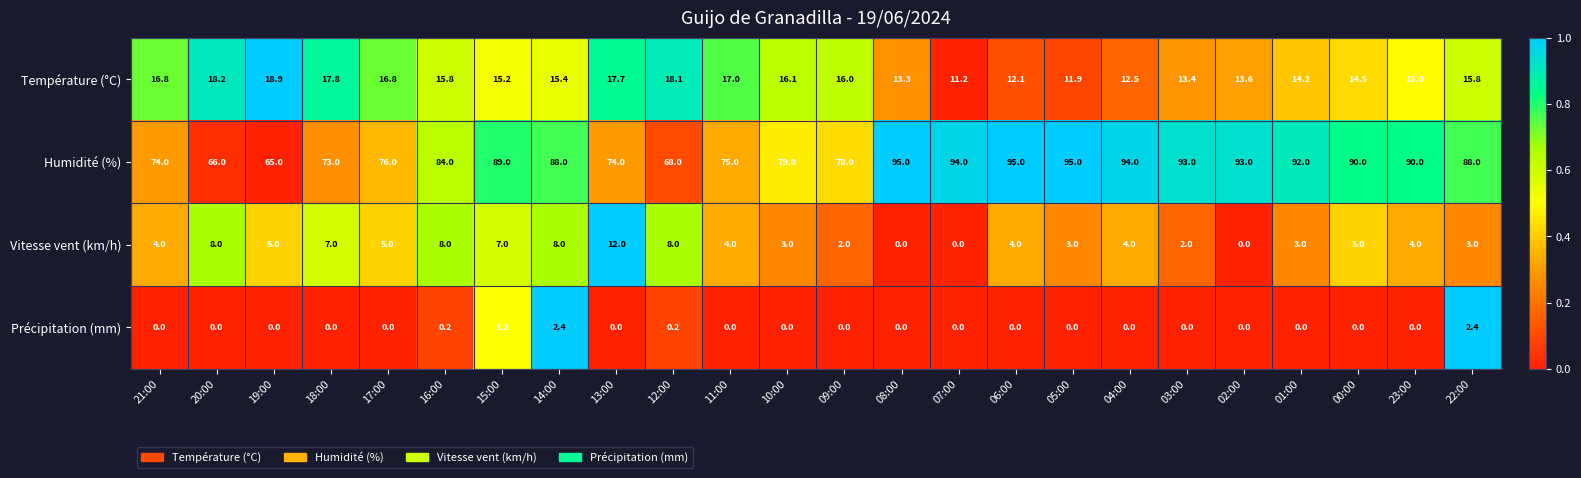

What value does the Humidité (%) series have at 09:00?

78.0